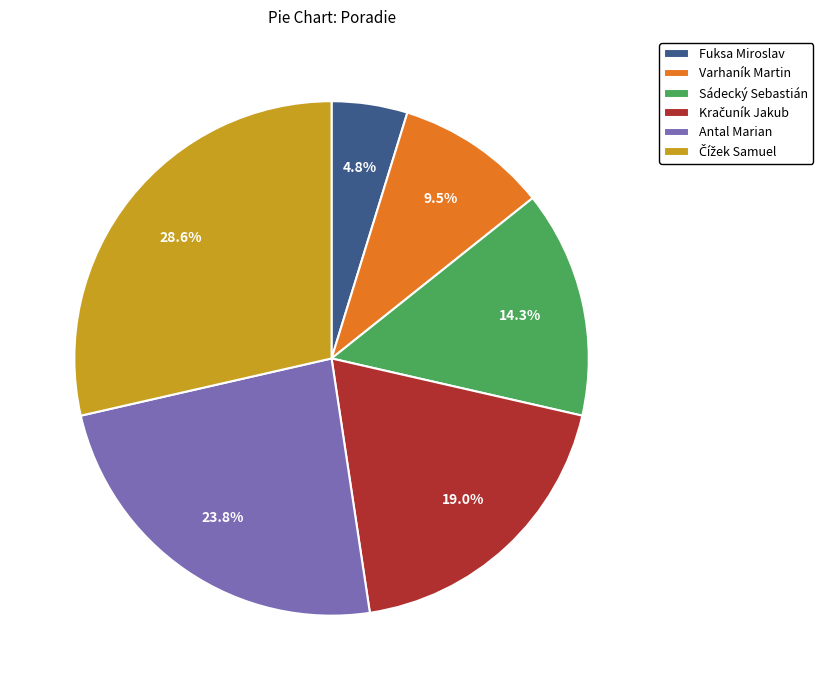

Which has a higher value, Sádecký Sebastián or Varhaník Martin?

Sádecký Sebastián